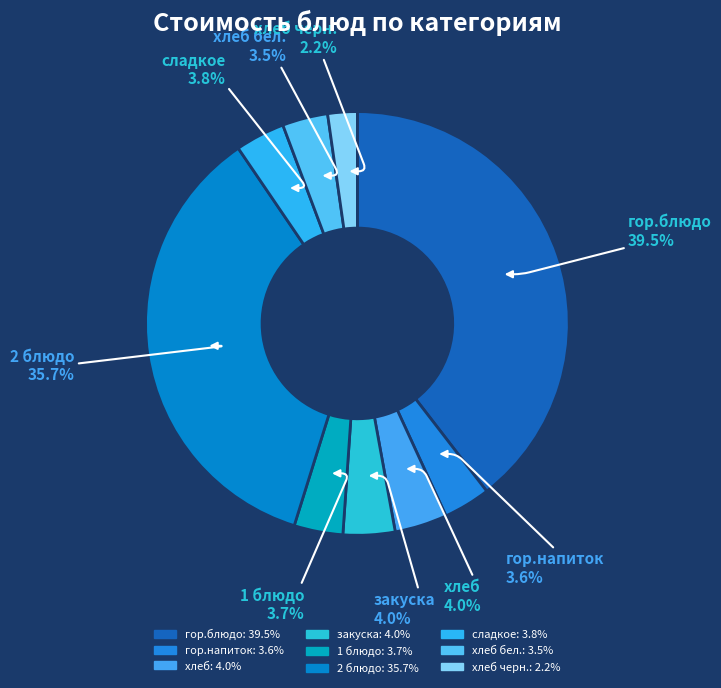

How many slices are in this pie chart?

9